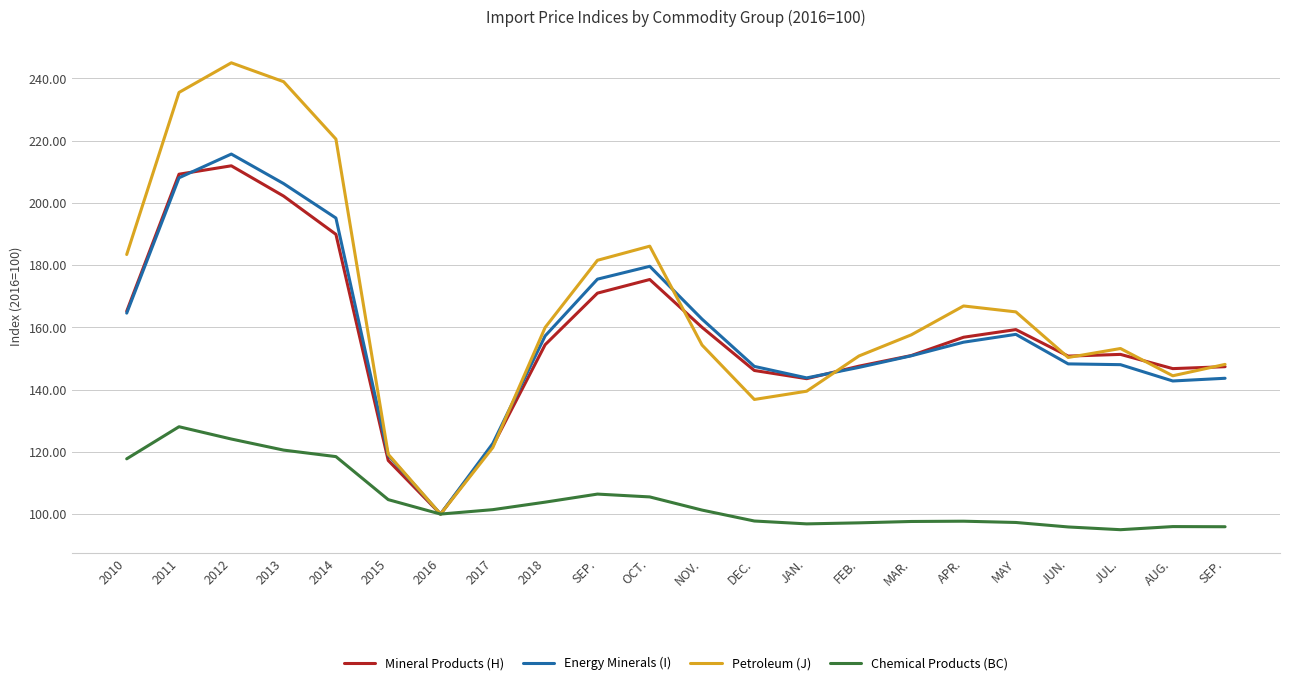

What is the lowest value of the Mineral Products (H) series?

100.0